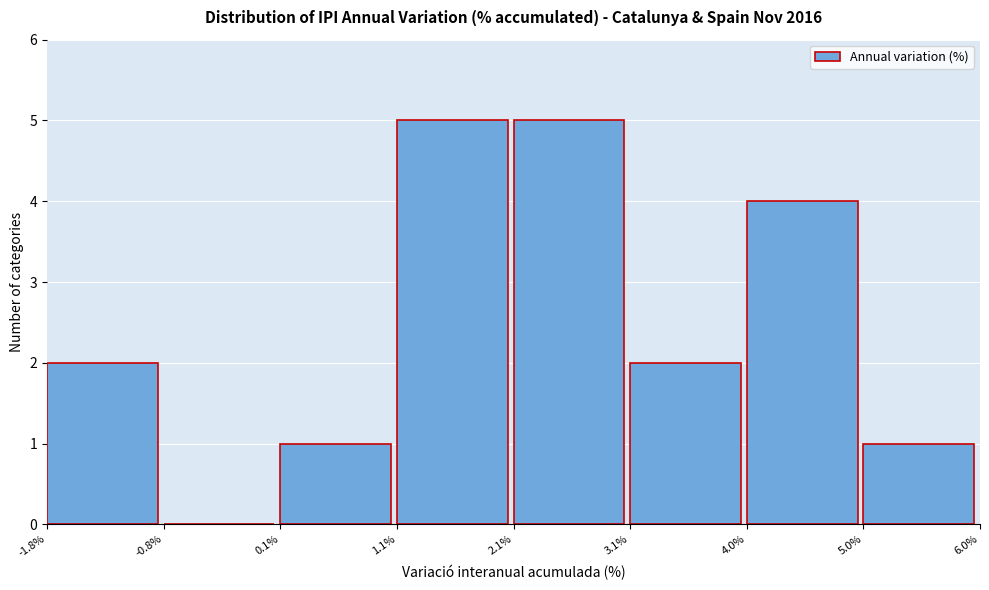

Reading left to right, list every bar in this chart as the range it spans on the x-axis followed by its height. The values are not printed on the chart, so give them approximately, as read against the axis.

-1.8% to -0.8%: 2
-0.8% to 0.1%: 0
0.1% to 1.1%: 1
1.1% to 2.1%: 5
2.1% to 3.1%: 5
3.1% to 4.0%: 2
4.0% to 5.0%: 4
5.0% to 6.0%: 1